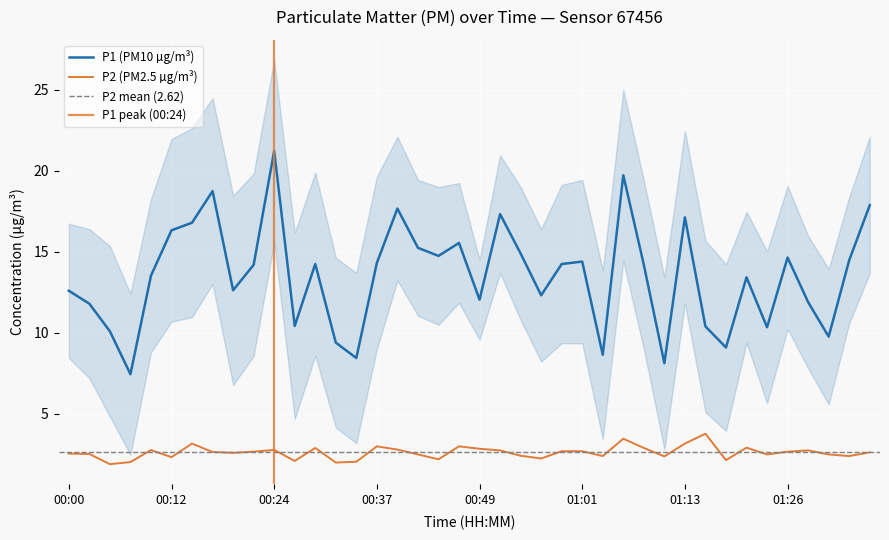

What is the value of the P2 point at the 39th from the left?

2.4